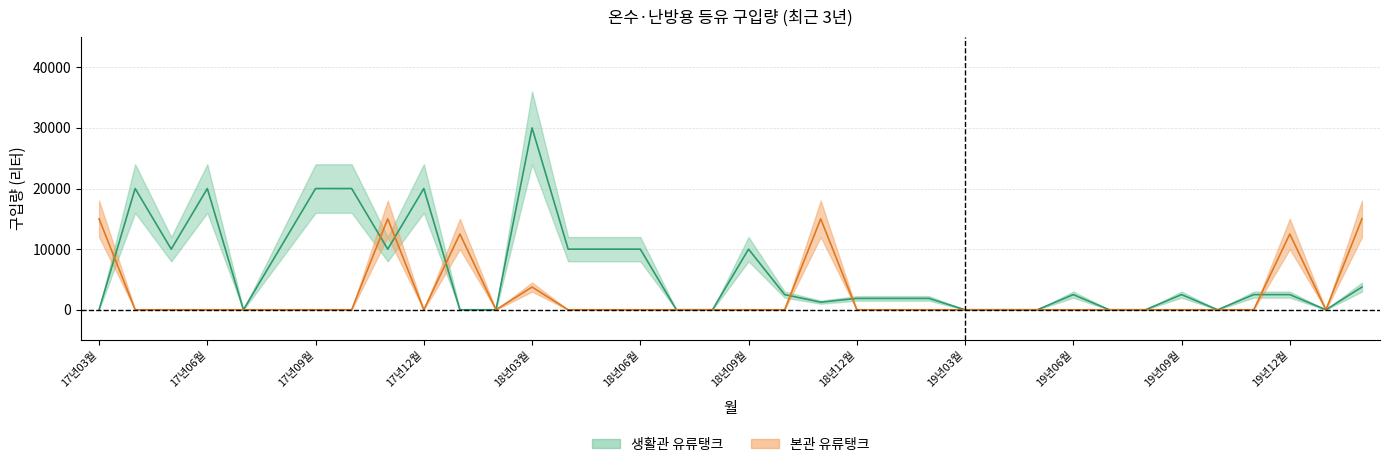

At which category does 생활관_lower reach its first local peak?

17년04월